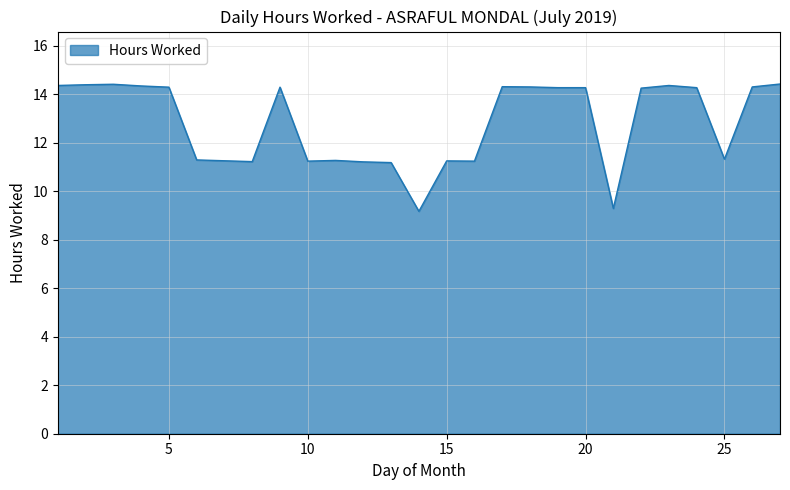

What is the smallest value displayed?

9.2